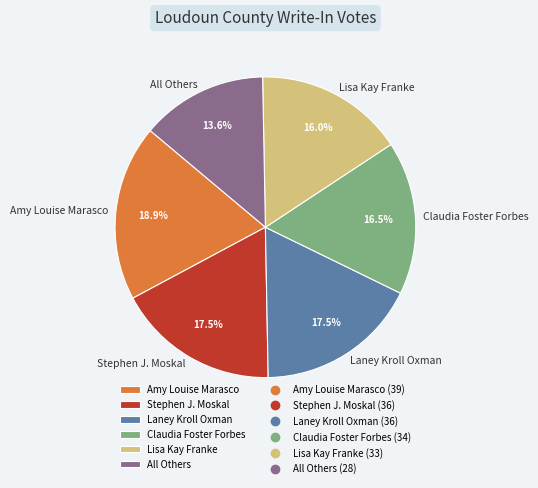

Is the sum of All Others and Stephen J. Moskal greater than half?

No